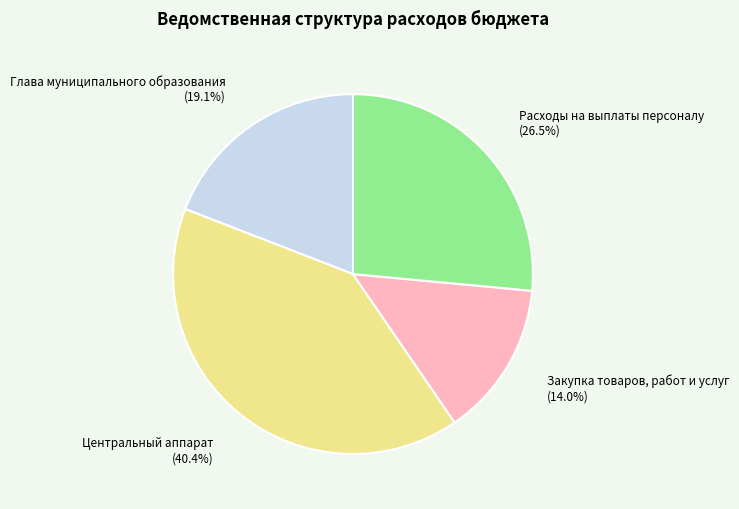

Is there any slice that represents more than half of the pie?

No